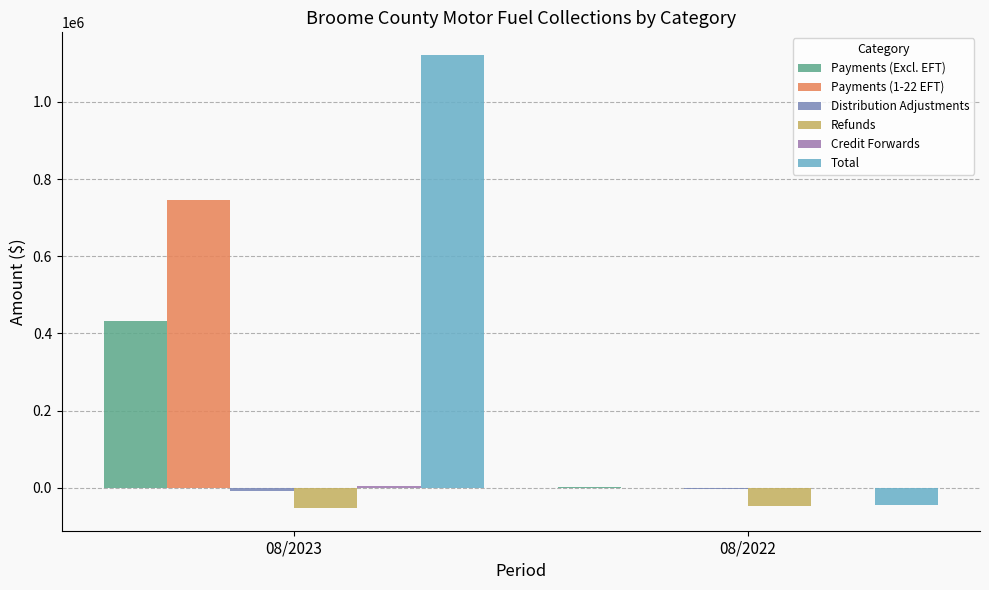

Which series has the largest total across all categories?

Total